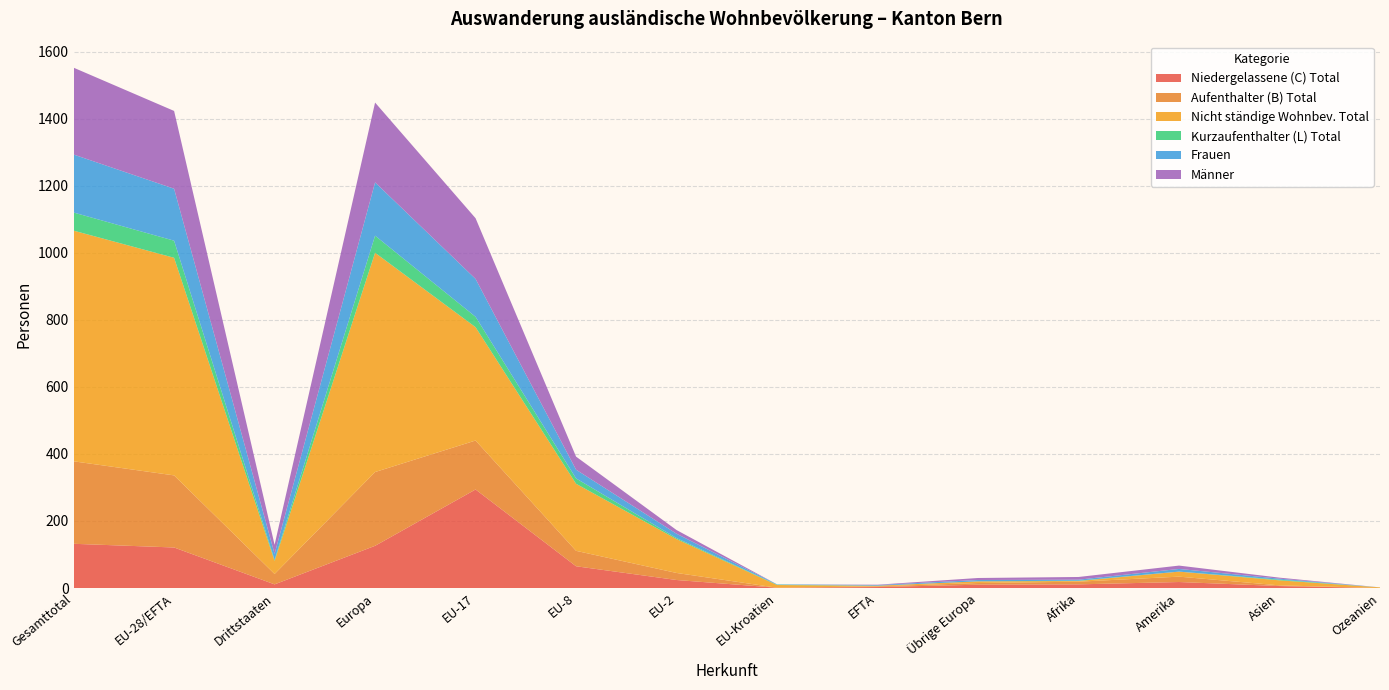

Reading right to left, transcribe all the data shown in this chart.

Niedergelassene (C) Total: 0	6	18	11	10	3	1	24	65	294	126	11	121	132
Aufenthalter (B) Total: 0	2	16	8	5	2	0	21	46	146	220	31	215	246
Nicht ständige Wohnbev. Total: 2	15	15	2	5	2	8	101	200	338	654	39	649	688
Kurzaufenthalter (L) Total: 0	2	0	1	0	0	1	3	16	31	51	3	51	54
Frauen: 0	3	8	3	4	2	1	13	26	113	159	18	155	173
Männer: 0	3	10	8	6	1	0	11	39	181	238	27	232	259